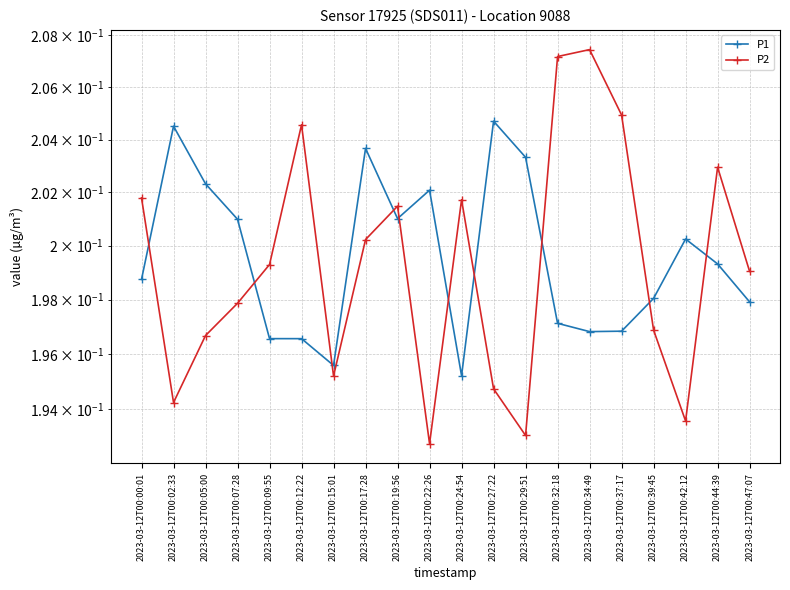

Which category has the lowest value across all series?

2023-03-12T00:22:26